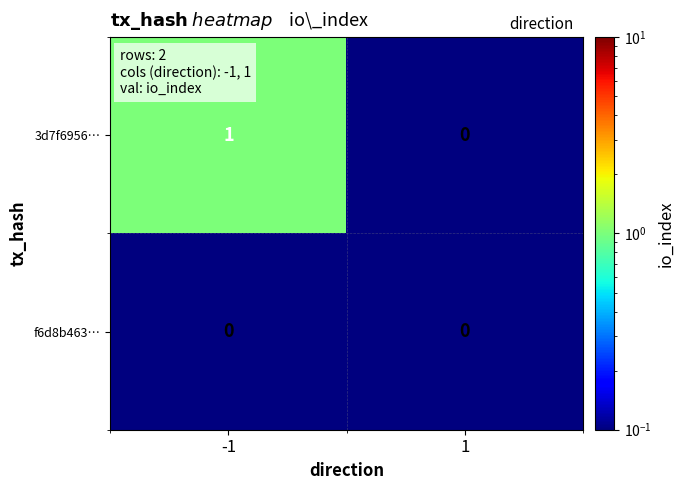

The value of f6d8b463… at -1 is 0. True or false?

True